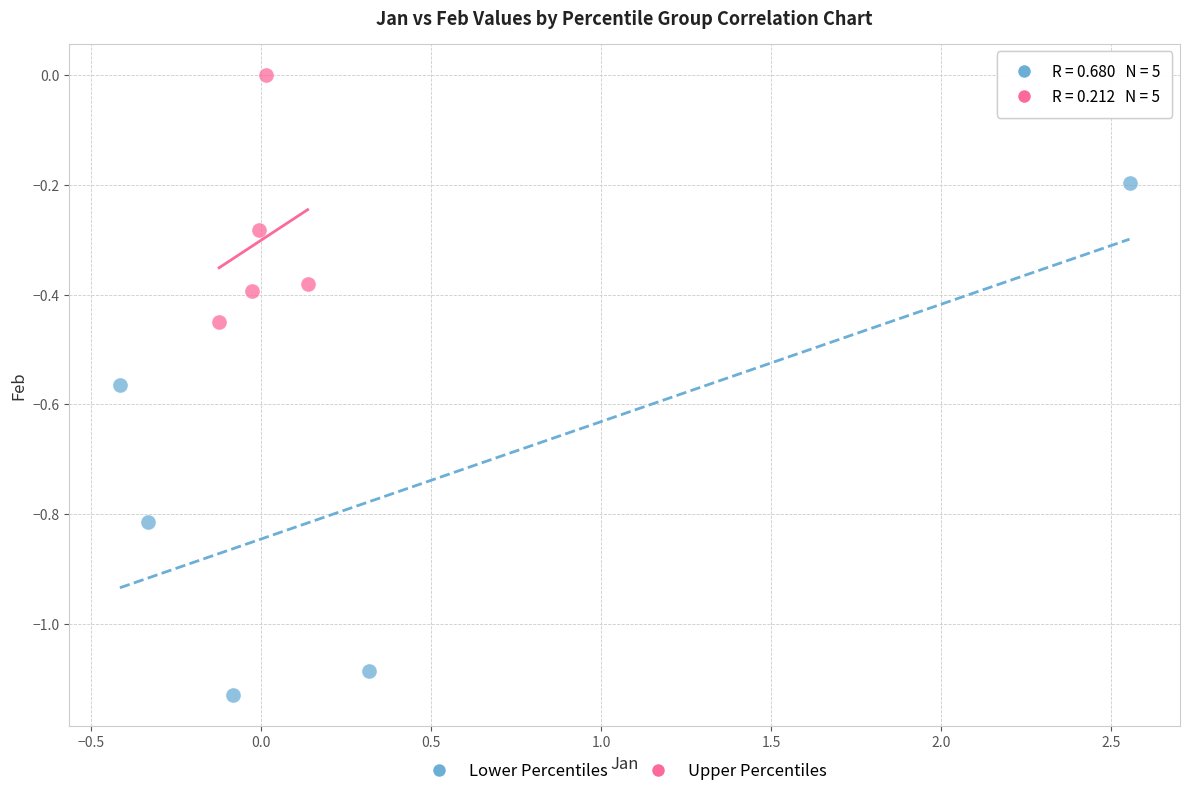

Which series contains the lowest Y value?

Lower Percentiles